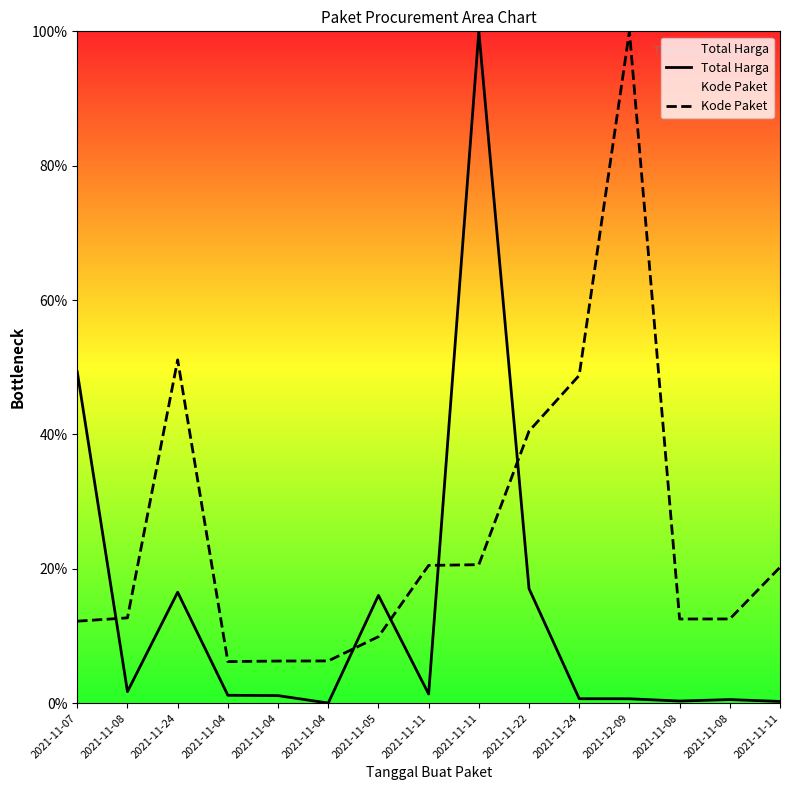

At which category does the chart reach its minimum across all series?

2021-11-04